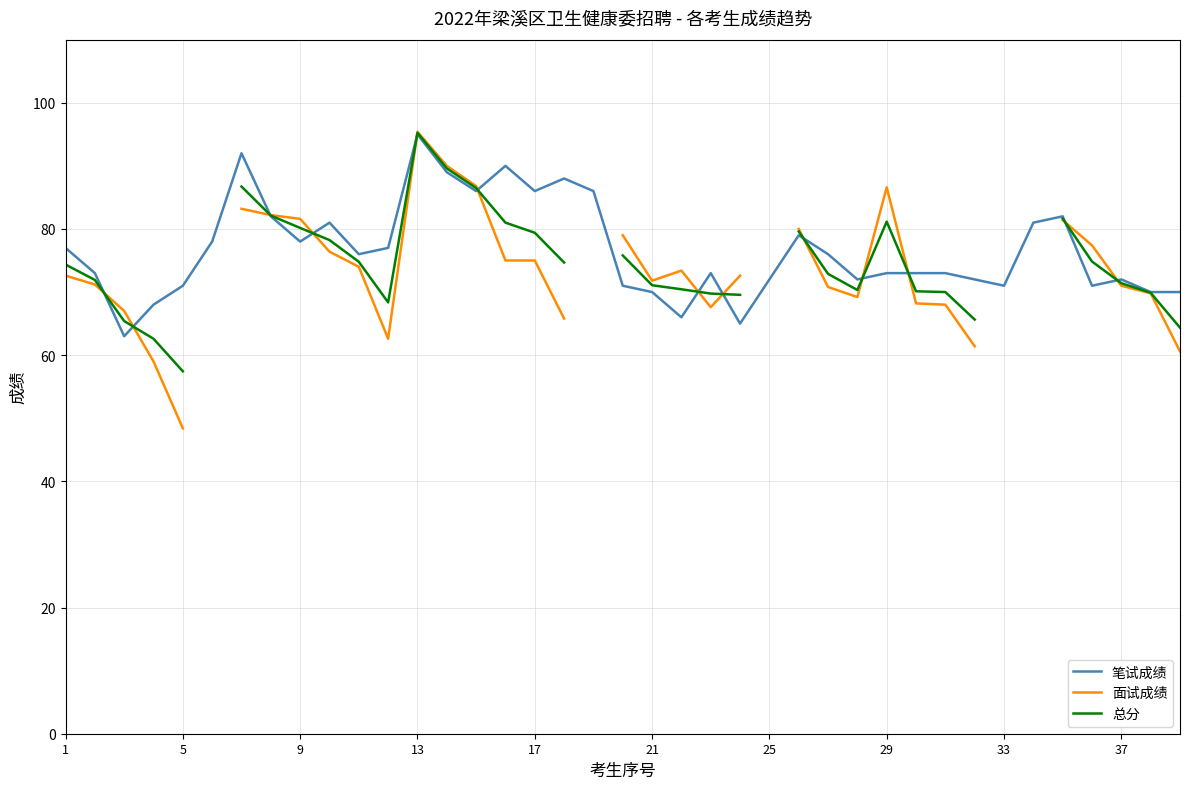

What is the minimum value for 笔试成绩?

63